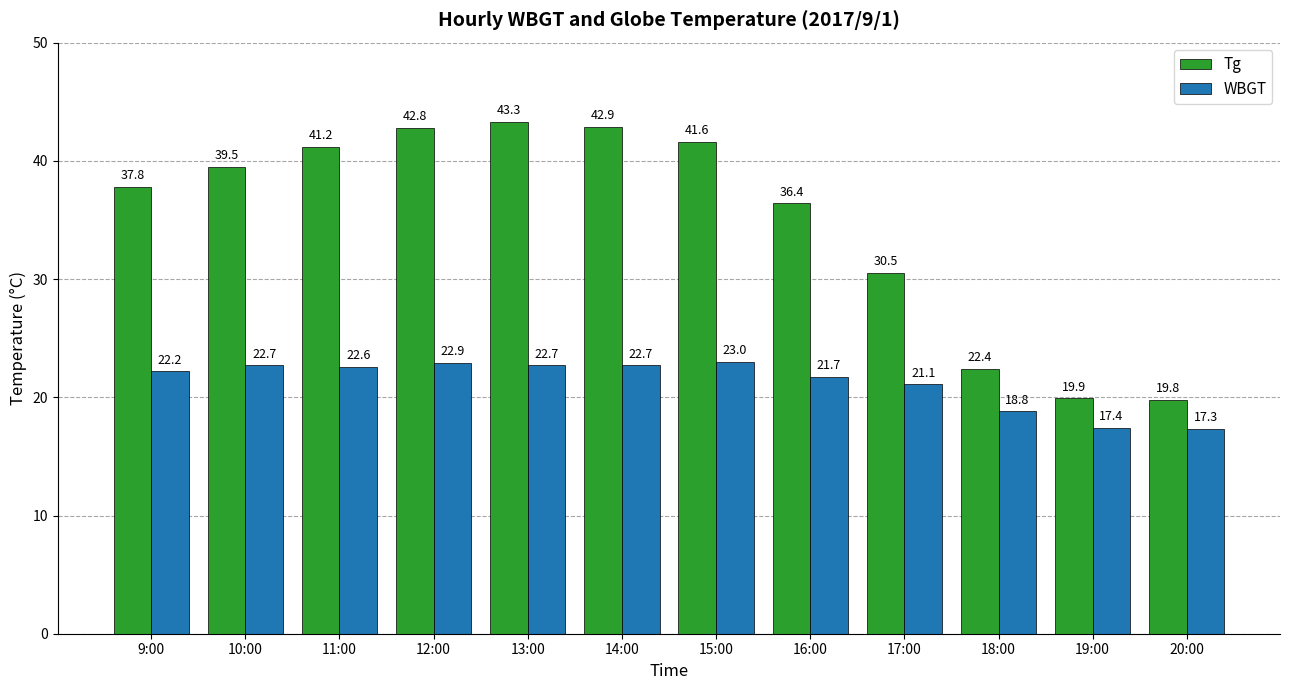

Rank the series by their average value, from lowest to highest.

WBGT, Tg